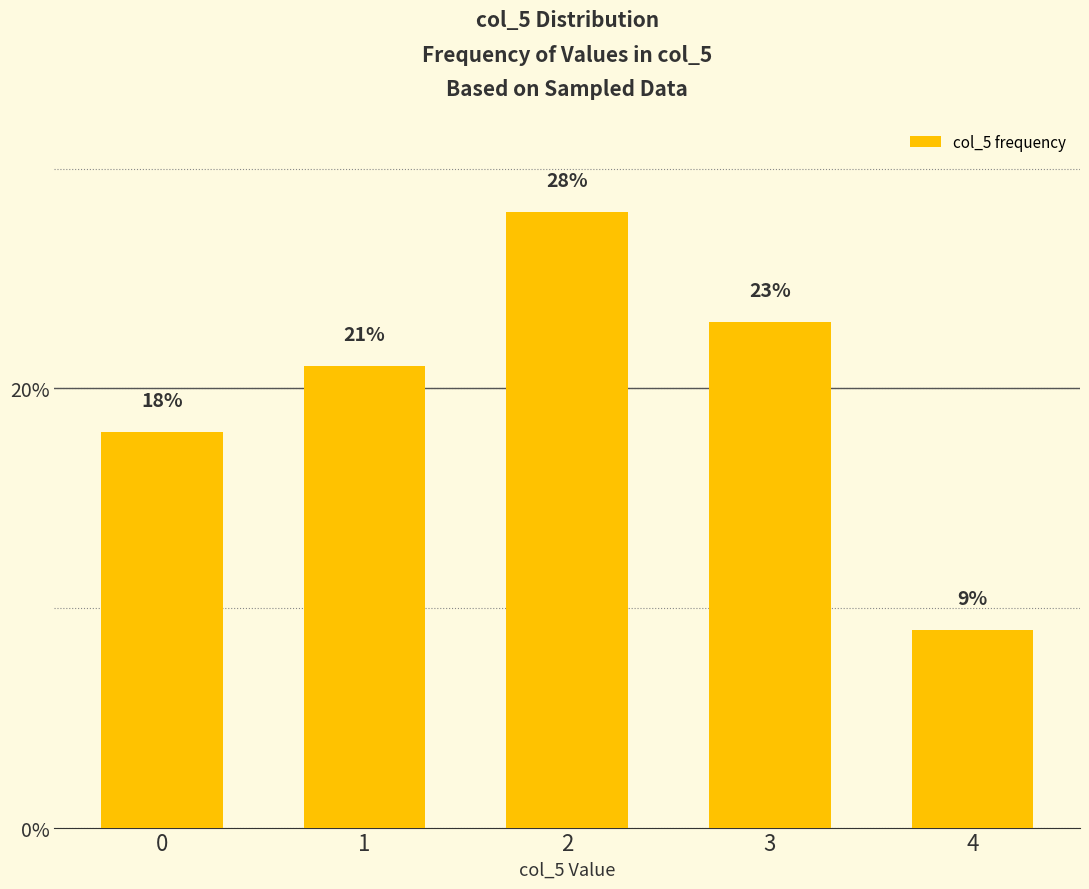

Are the bars grouped side by side (vs. stacked)?

No